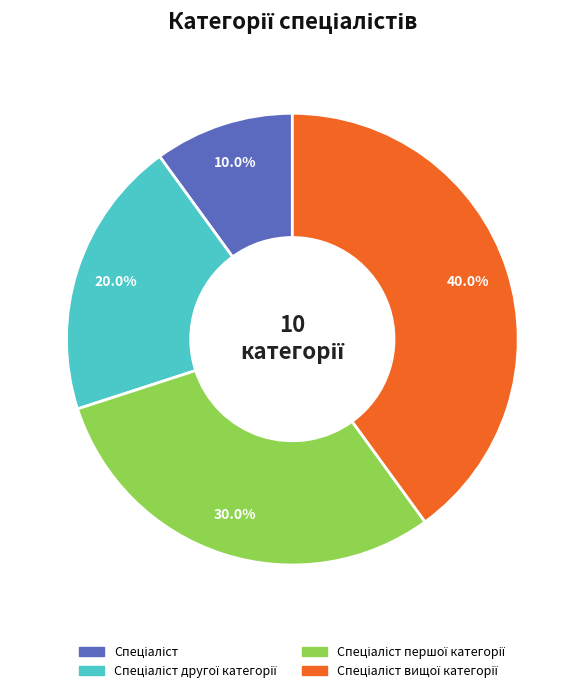

Is there a majority slice in this chart?

No